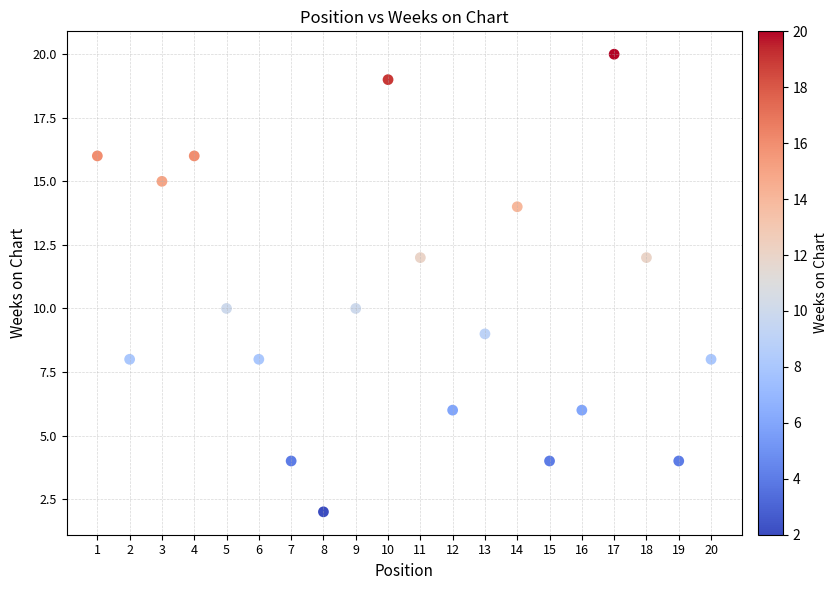

What is the range of Y values (max minus min)?

18